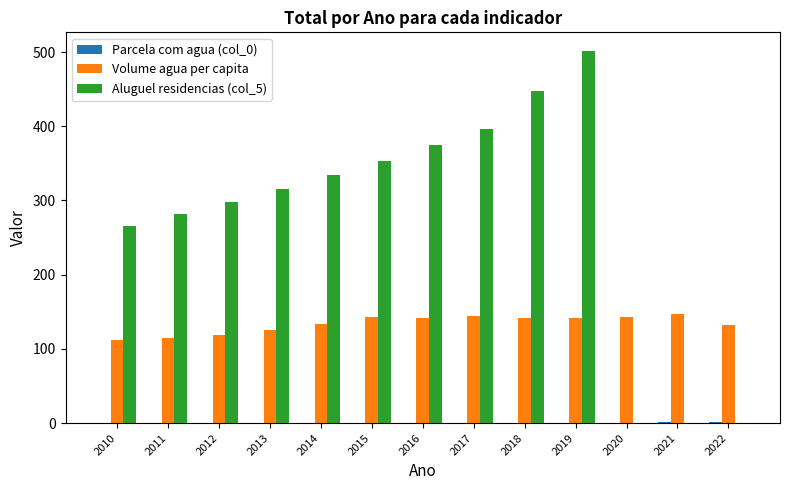

Does the chart contain stacked bars?

No